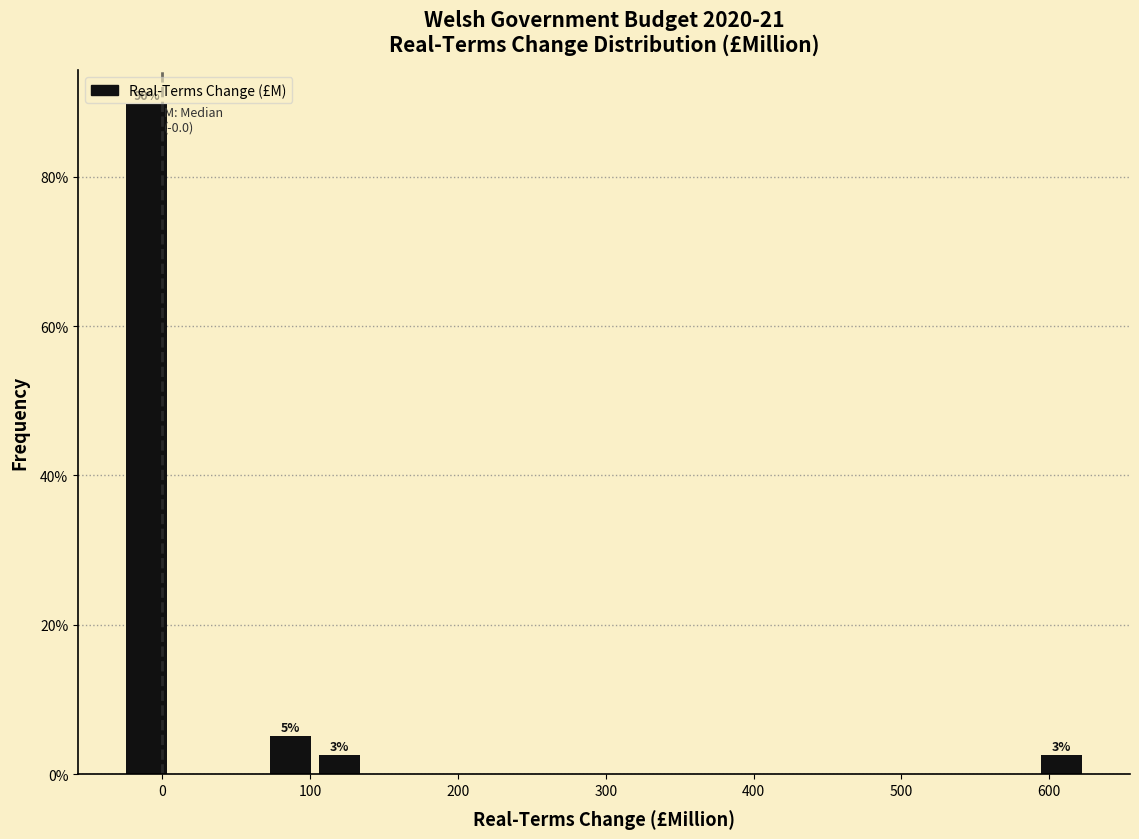

Around what value on the x-axis is the tallest bar? Give the approximate position of its centre, as read against the axis.

-10